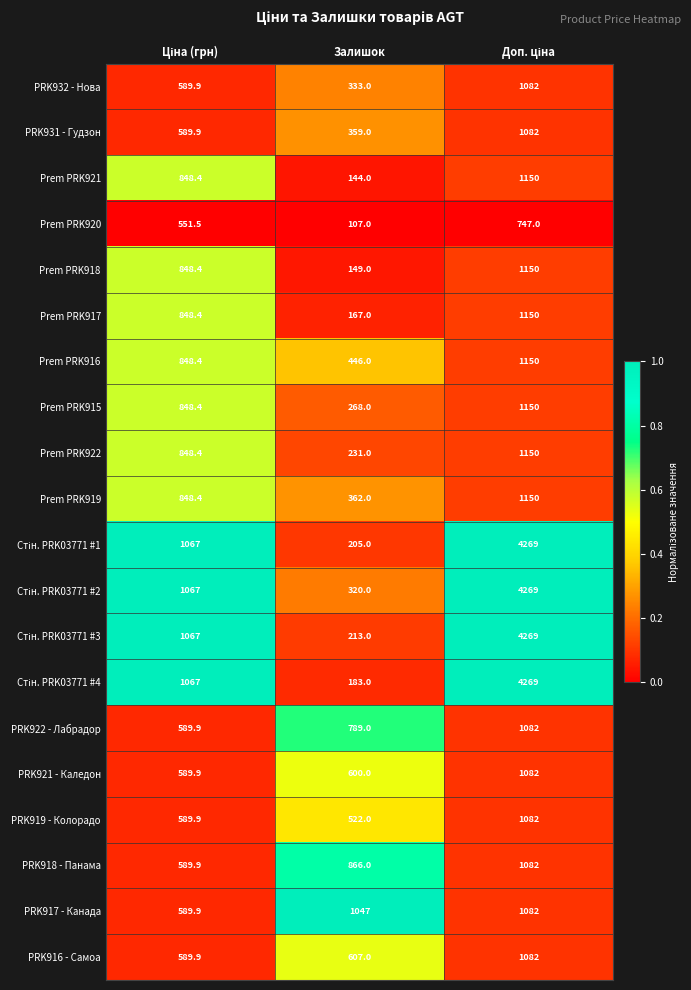

What is the total value across all series at Залишок?

7918.0